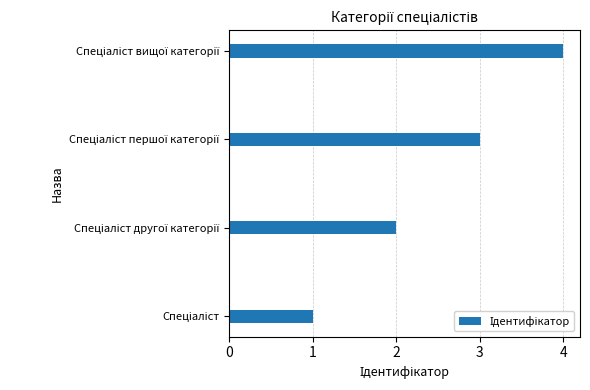

Does the chart contain stacked bars?

No